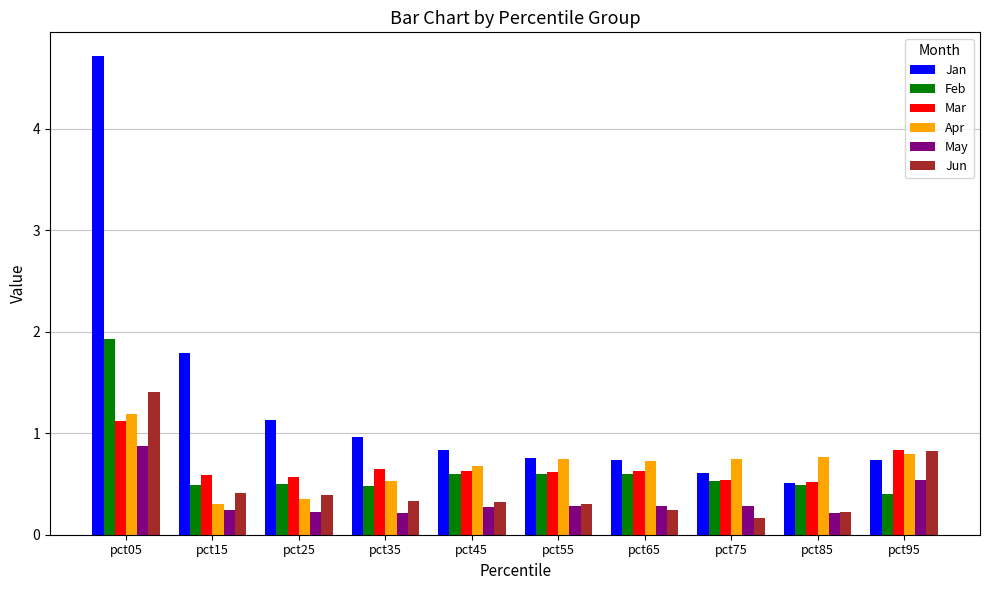

What is the difference between the highest and lowest values at pct25?

0.9